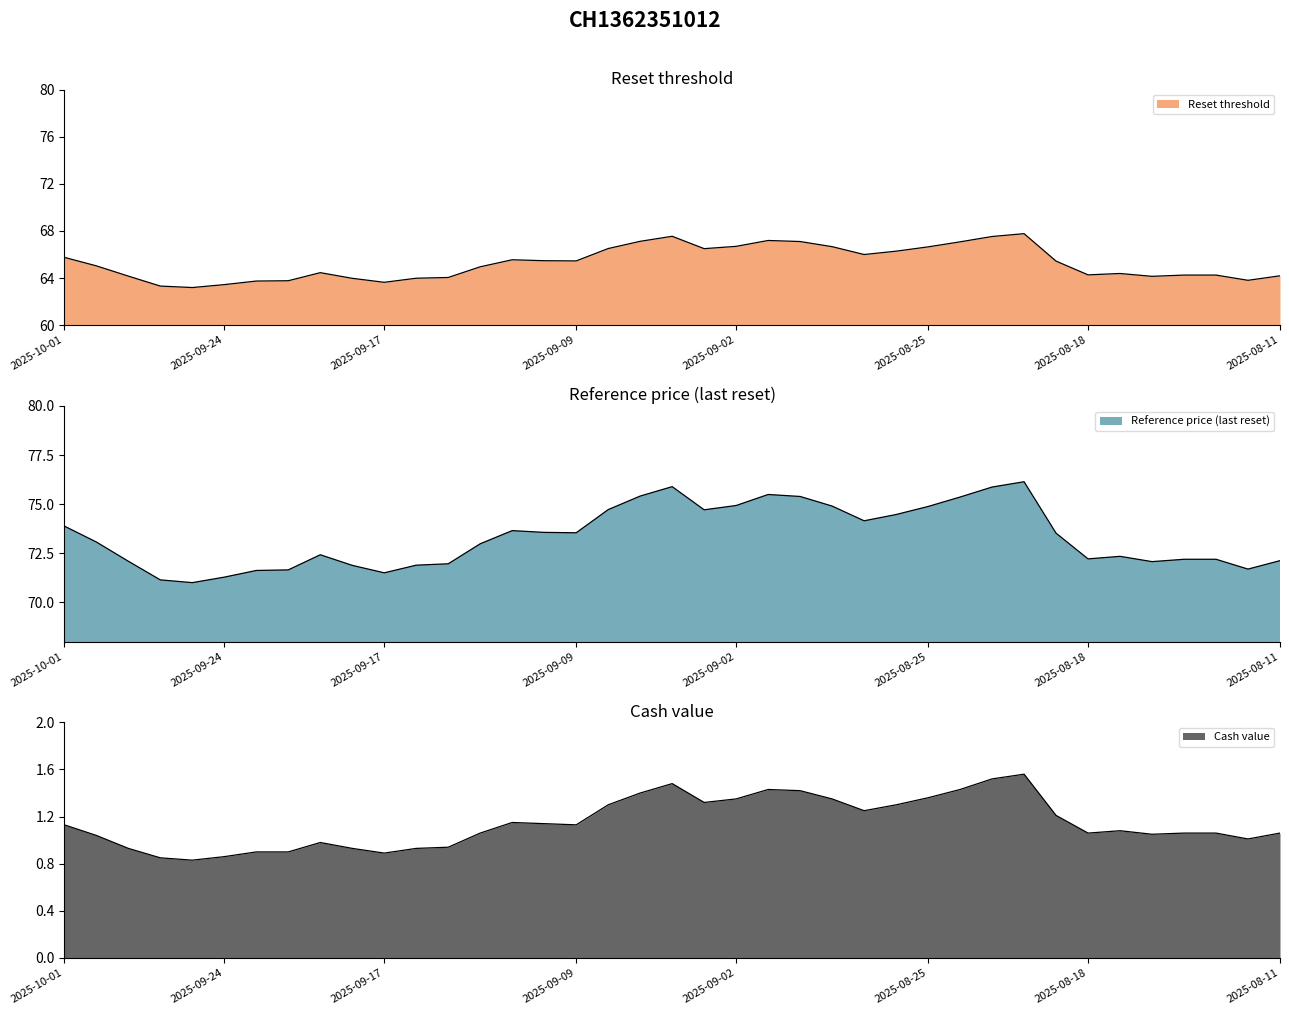

What are all the series names shown in the legend?

Reset threshold, Reference price (last reset), Cash value